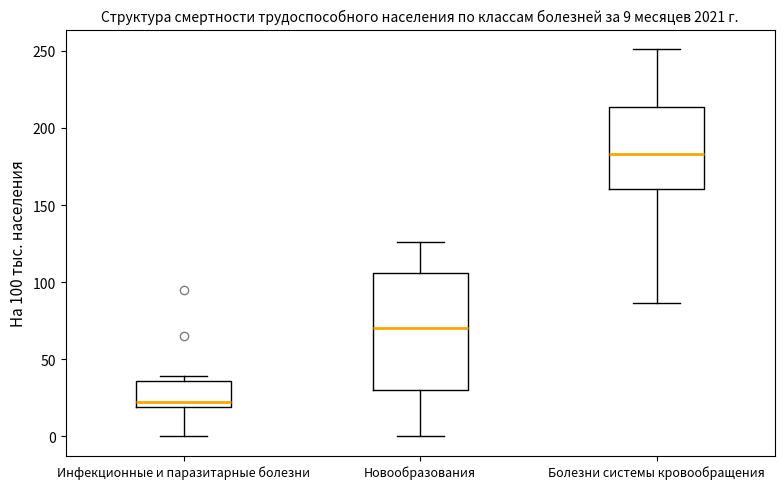

Comparing the boxes themselves (not the whiskers), which one is the tallest?

Новообразования